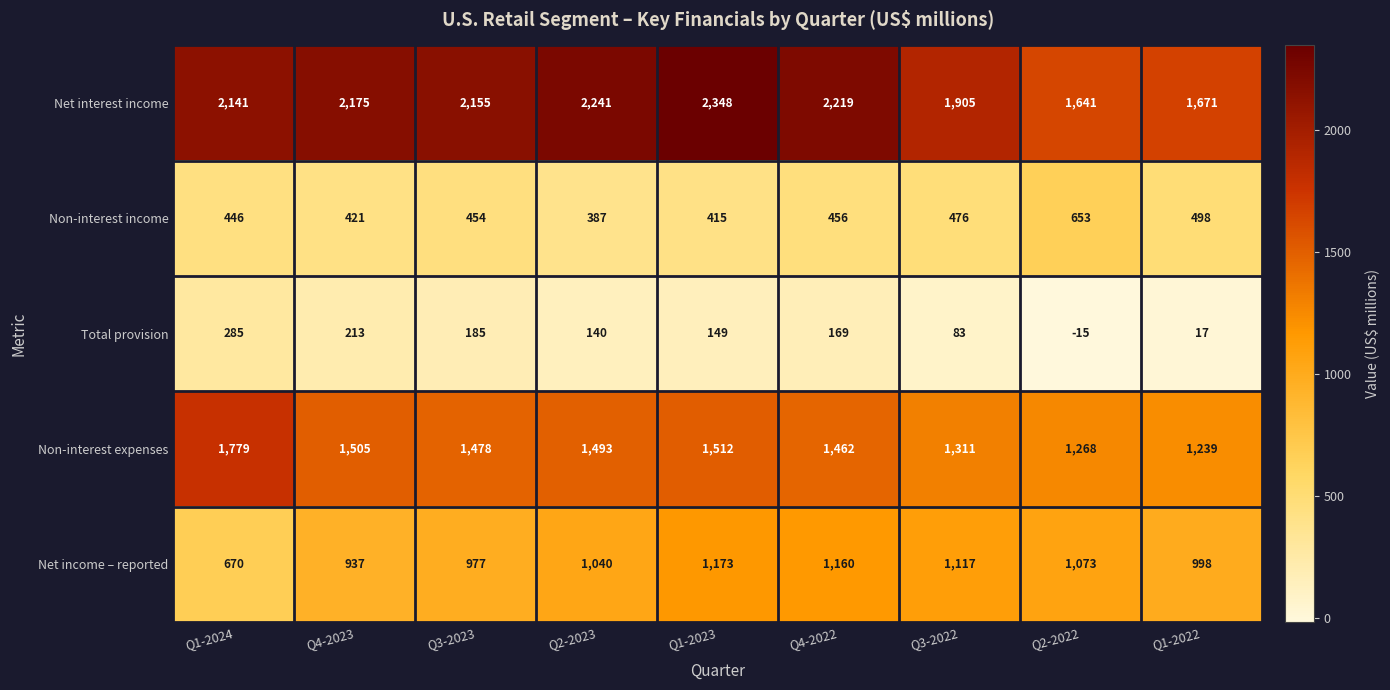

Rank the series by their maximum value, from highest to lowest.

Net interest income, Non-interest expenses, Net income – reported, Non-interest income, Total provision